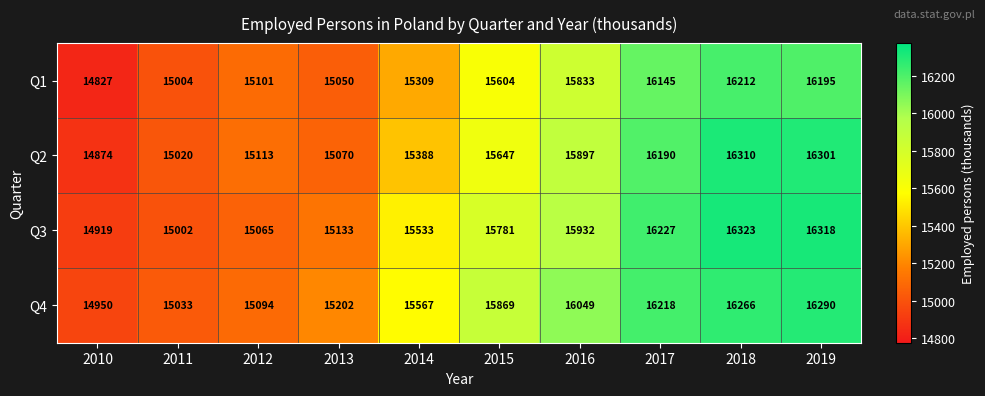

Rank the series at 2012 from highest to lowest value.

Q2, Q1, Q4, Q3